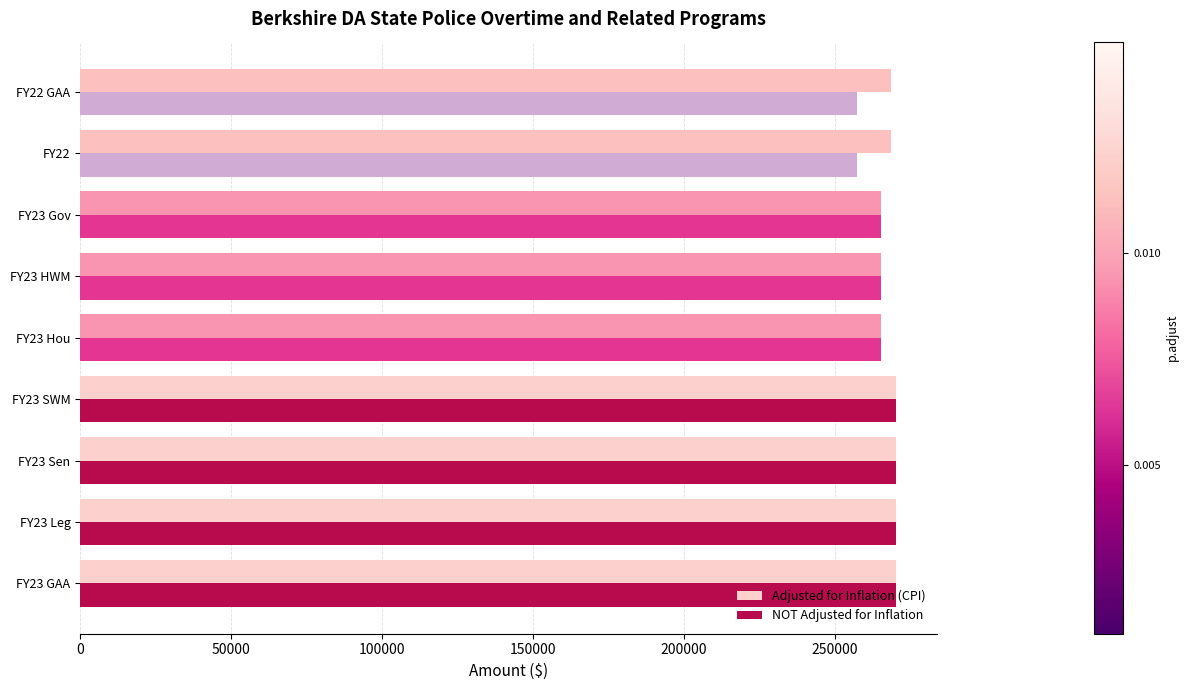

At how many categories does at least one series exceed 260216?

9